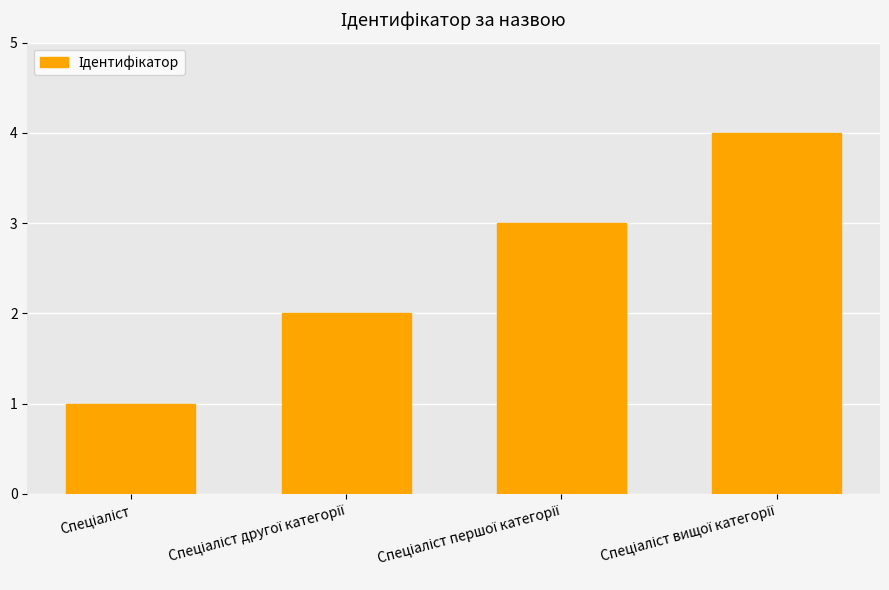

How many distinct data groups are displayed?

1